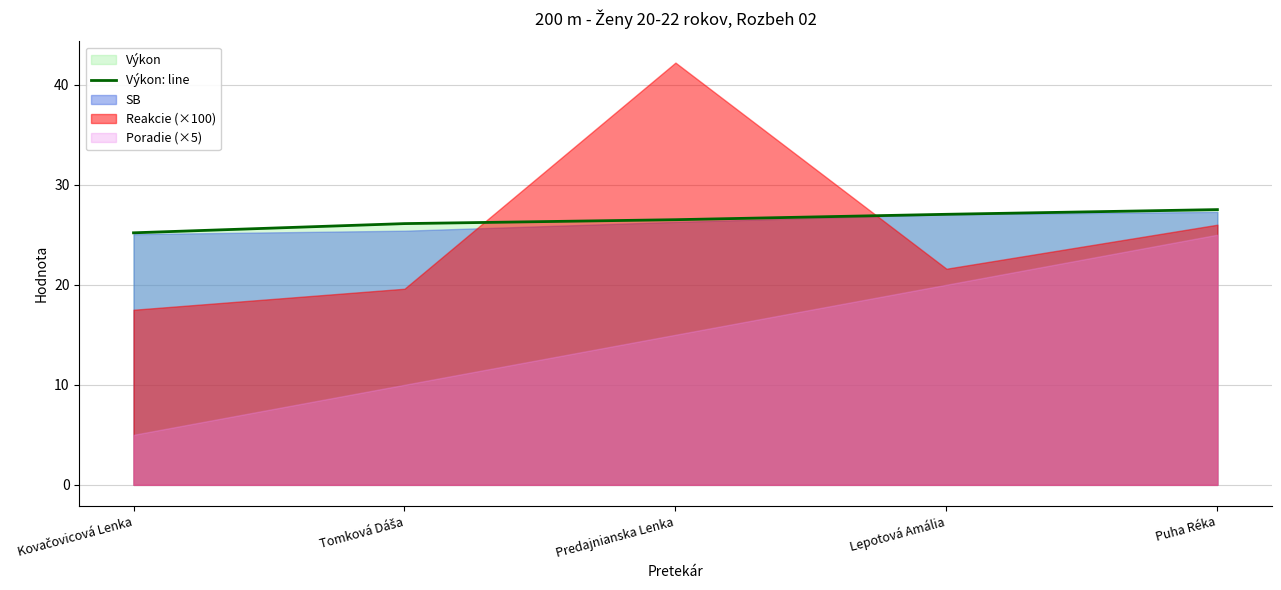

What is the difference between the maximum and minimum values?

2.3